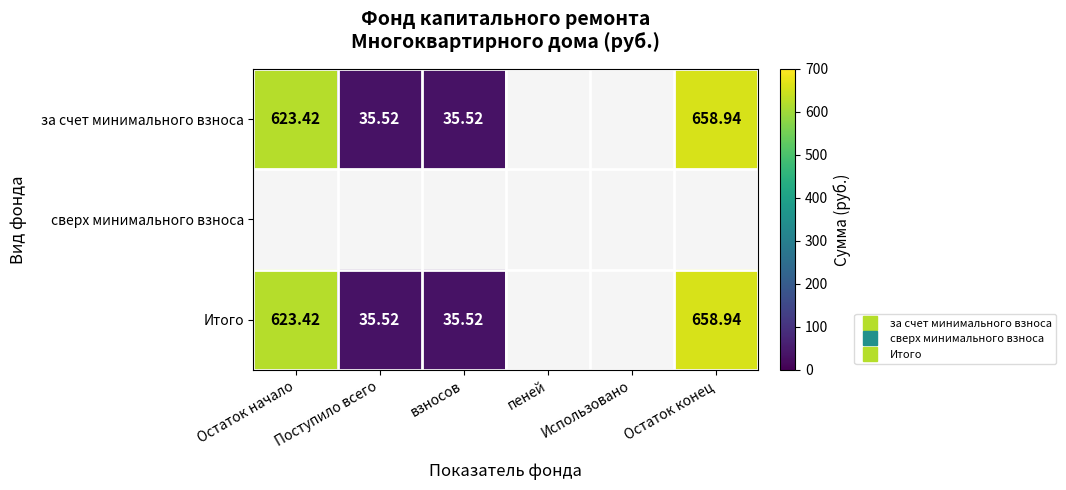

Where is за счет минимального взноса nearest to the value 329?

Поступило всего